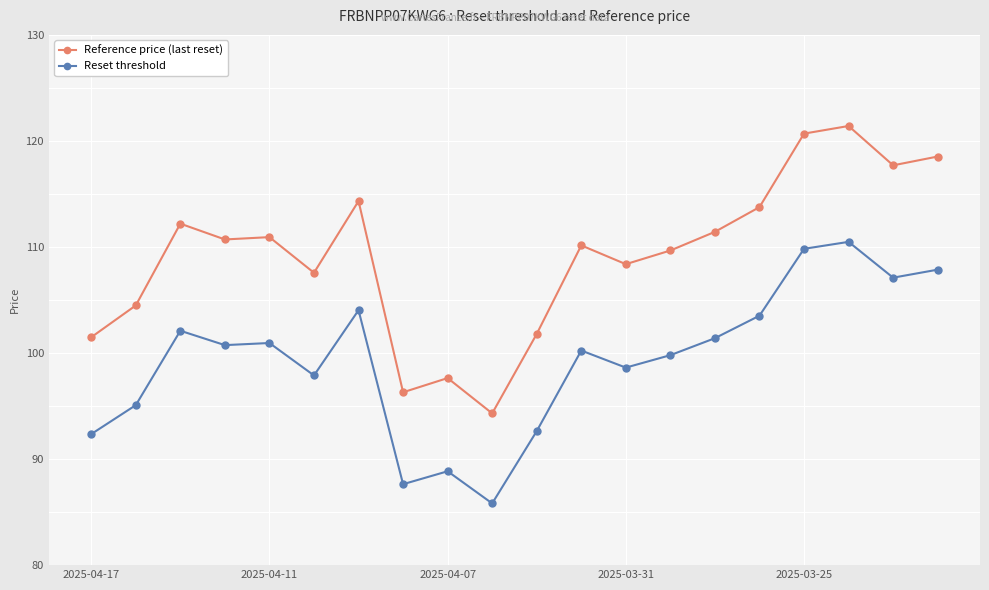

What is the greatest value displayed?

121.4